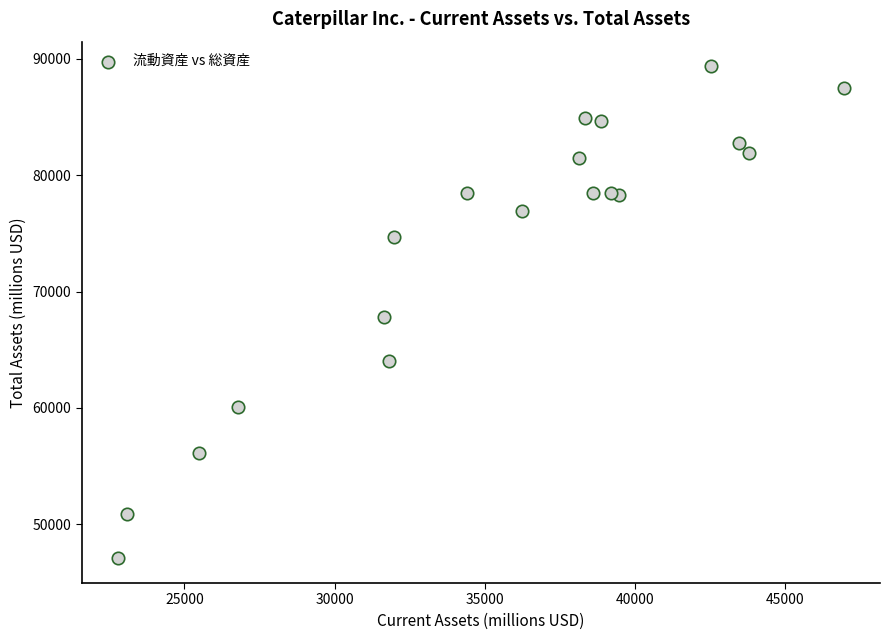

What is the range of Y values (max minus min)?

42287